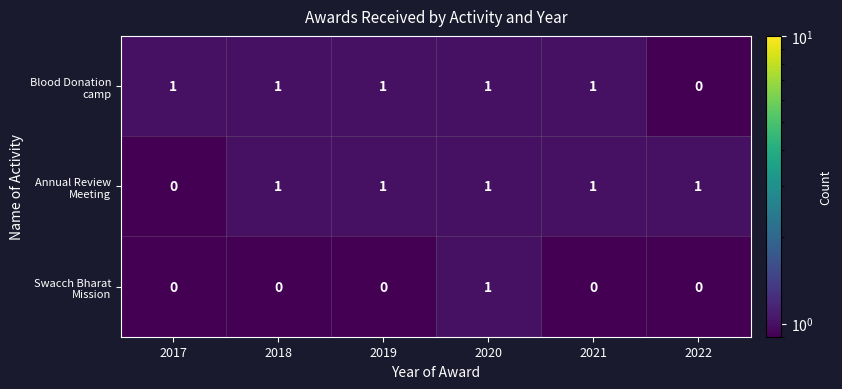

Where is the data nearest to the value 2019?

2